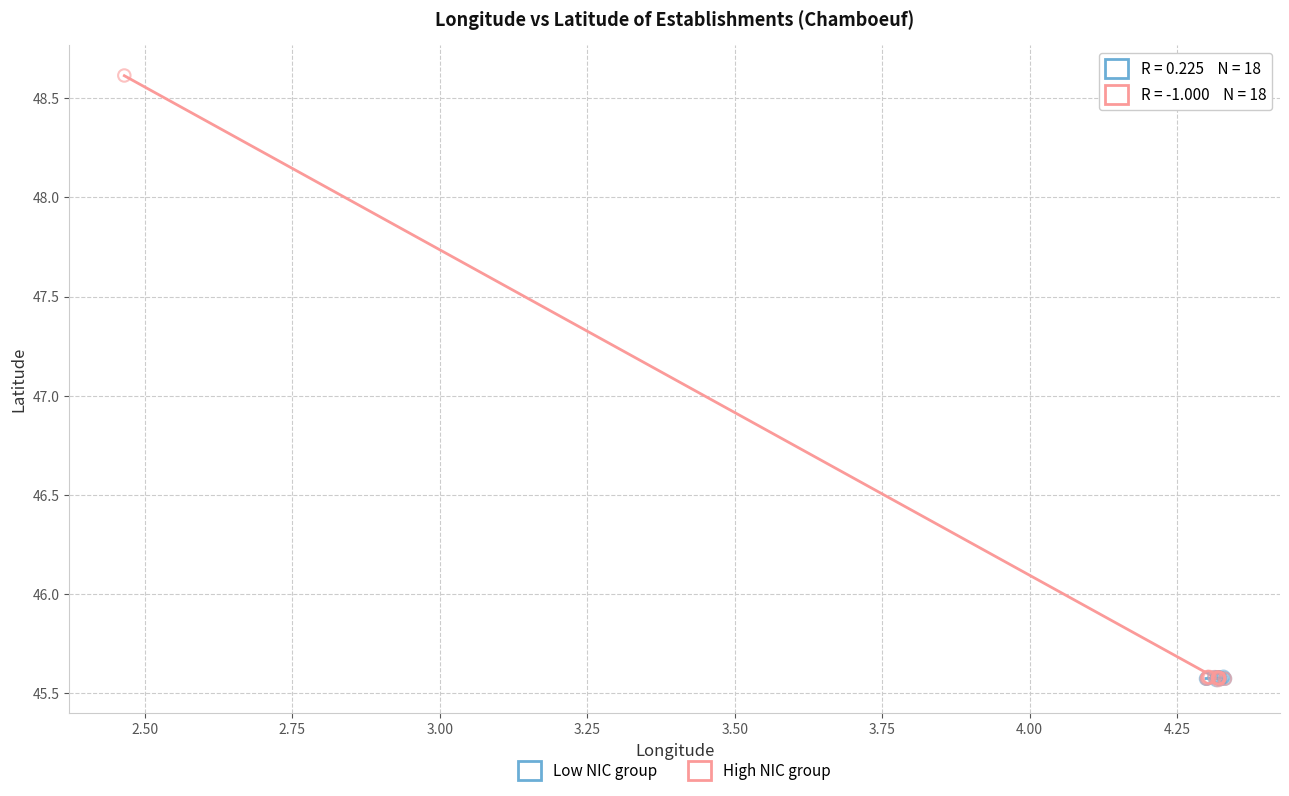

Which series reaches the maximum Y coordinate?

High NIC group